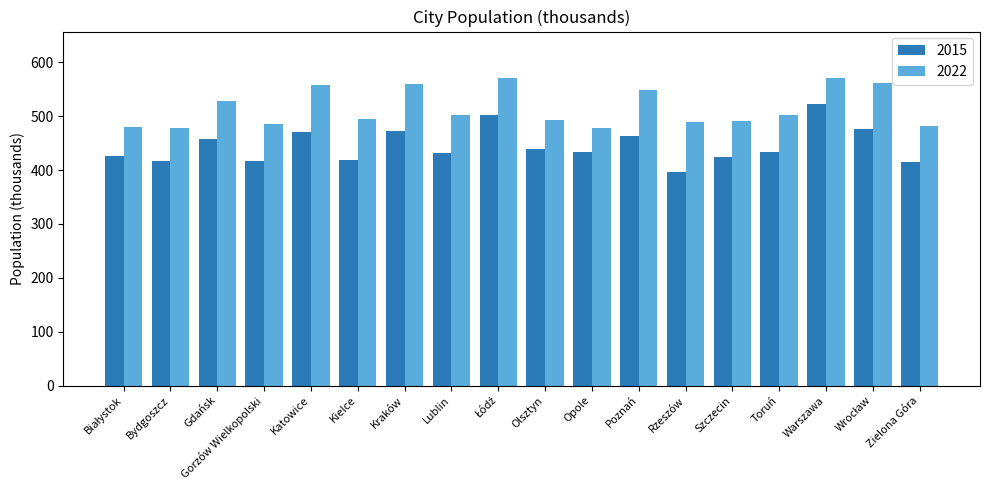

How many values in the 2015 series exceed 434?

9